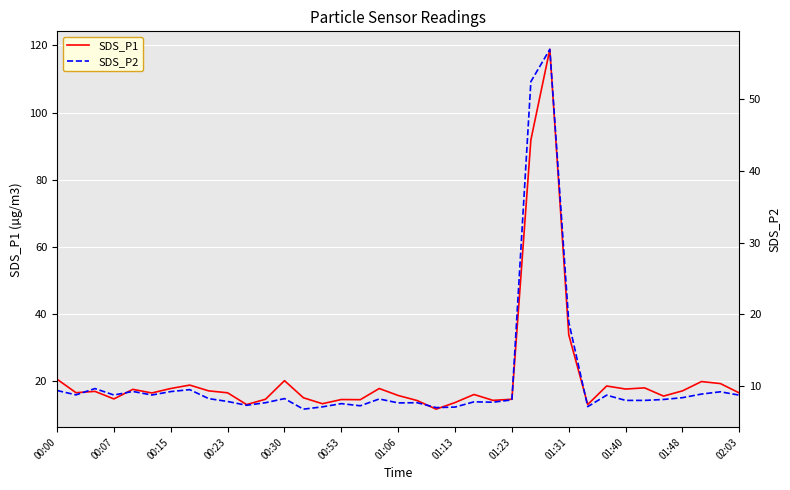

The SDS_P2 series shows 7.0 at 20. True or false?

True